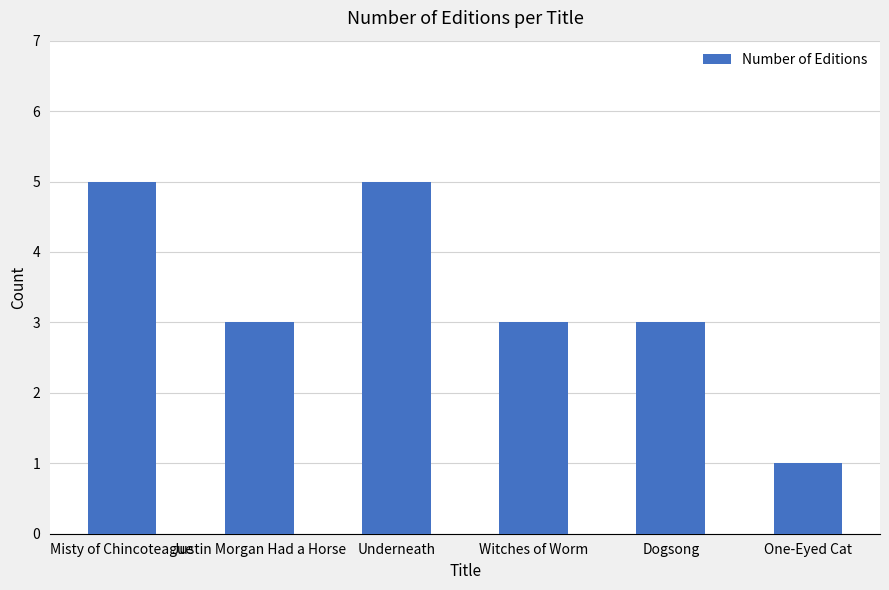

Reading left to right, extract all data points from this chart.

Misty of Chincoteague=5	Justin Morgan Had a Horse=3	Underneath=5	Witches of Worm=3	Dogsong=3	One-Eyed Cat=1